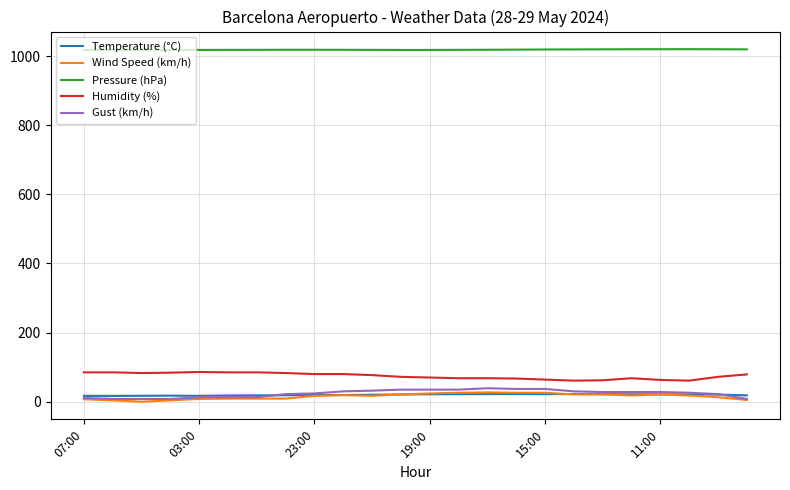

True or false: Pressure (hPa) and Wind Speed (km/h) intersect in this chart.

False